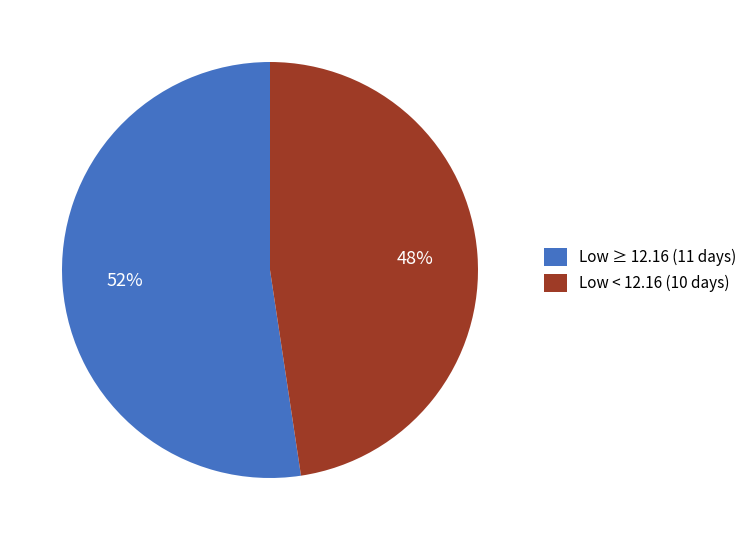

Combined, do Low ≥ 12.16 (11 days) and Low < 12.16 (10 days) account for over 50%?

Yes